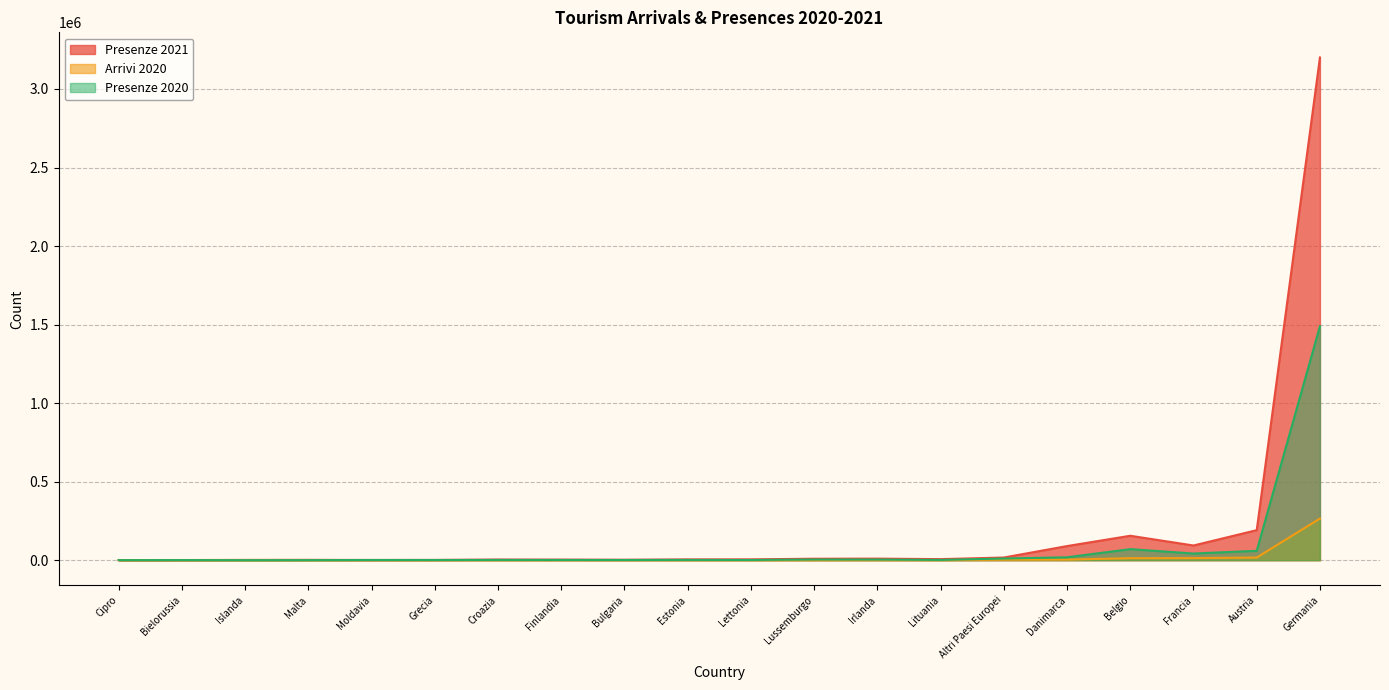

At which label is Arrivi 2020 closest to 132585?

Austria